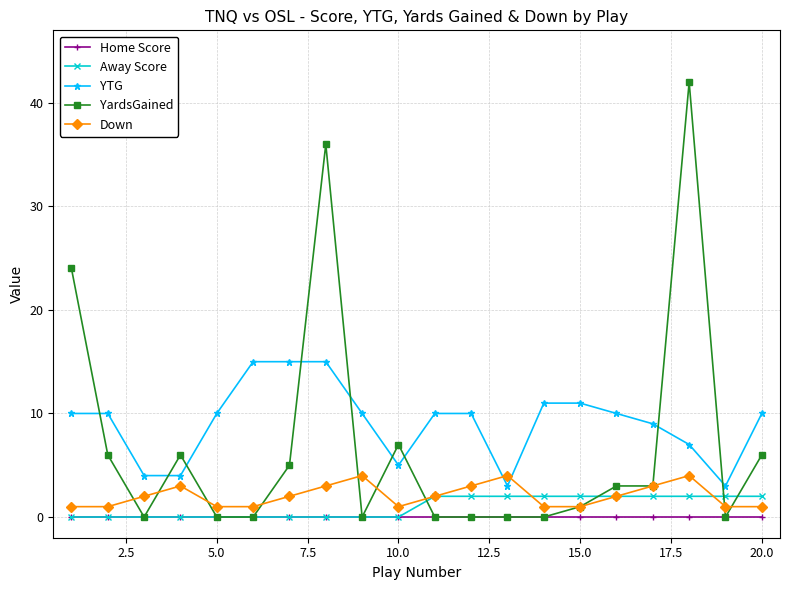

True or false: Down has more than 1 interior local peaks.

True